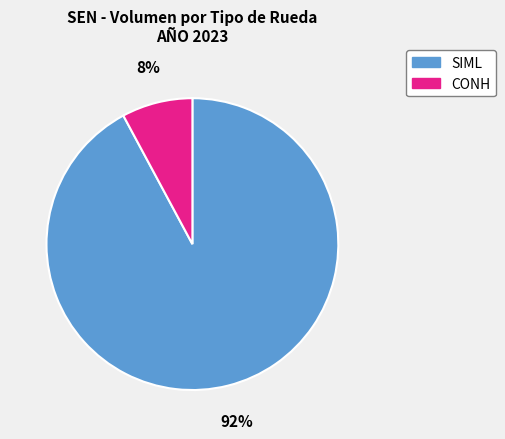

To the nearest percent, what is the difference between the largest and smallest slice percentages?

84%